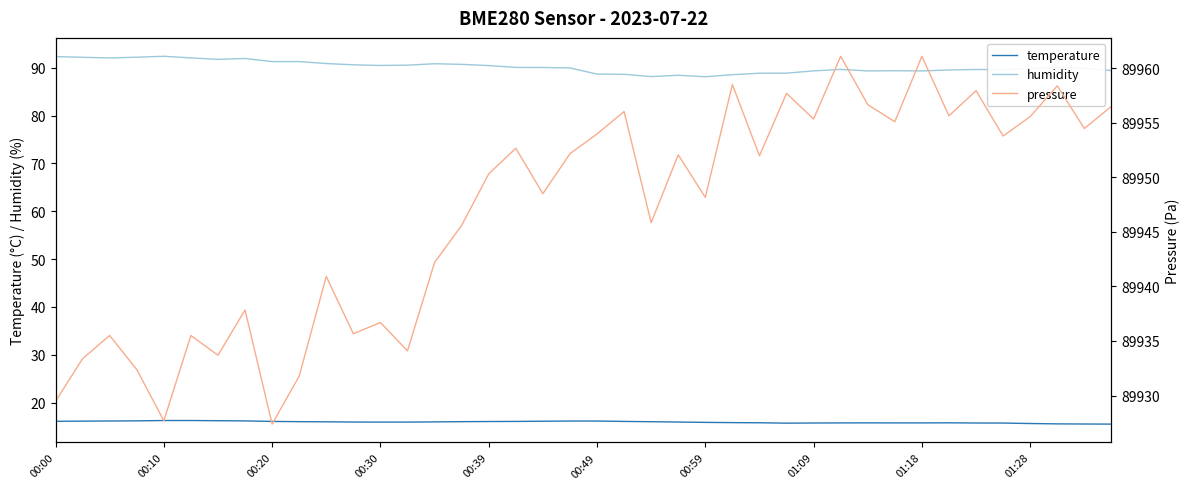

True or false: temperature and humidity intersect in this chart.

False